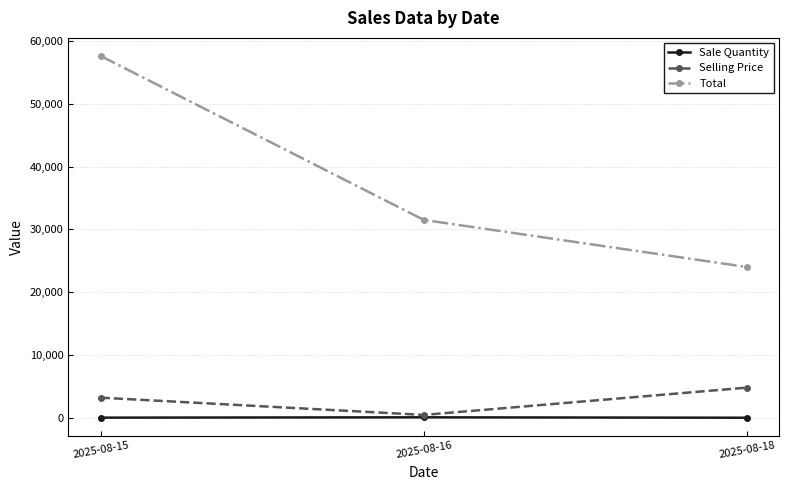

The value of Selling Price at 2025-08-18 is 2071. True or false?

False